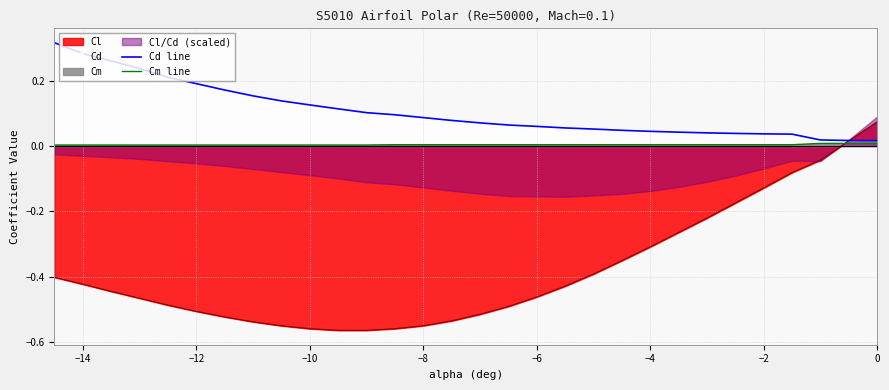

True or false: Cm line and Cd line cross at least once.

False